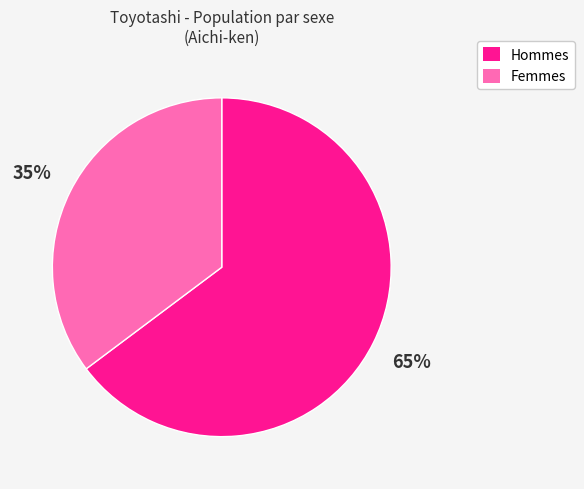

Which slice is the smallest?

Femmes